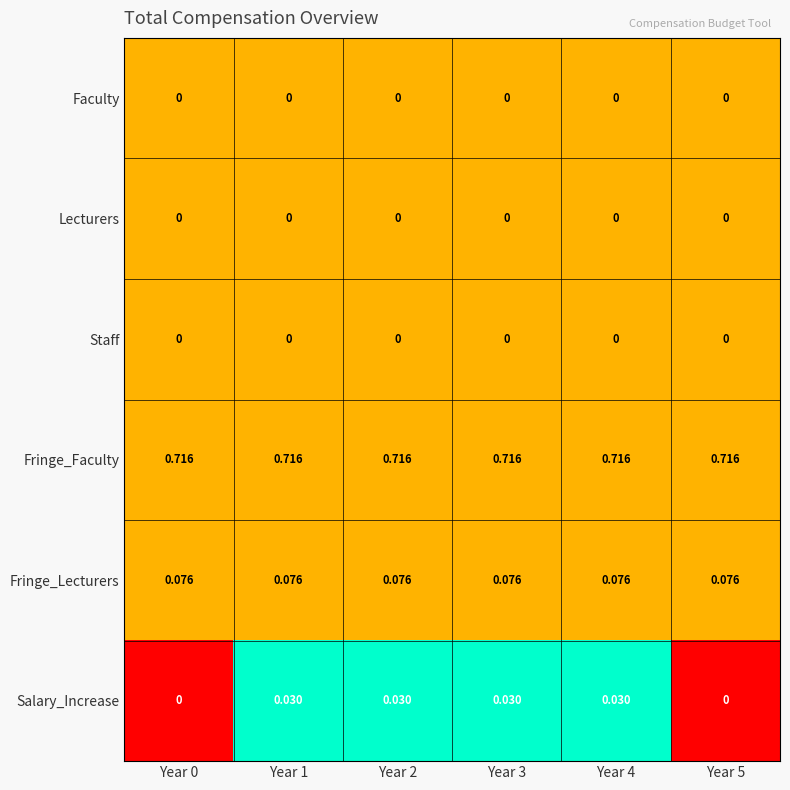

Count the number of data series in this chart.

6